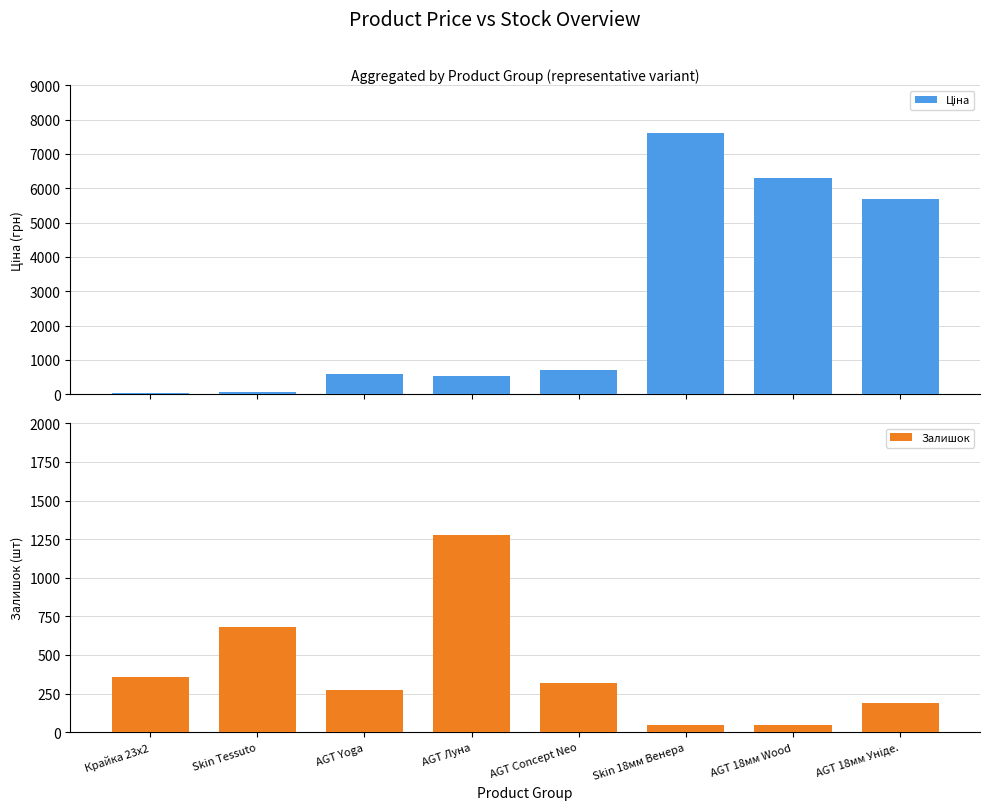

Reading right to left, extract all data points from this chart.

Ціна: 5673.8	6308.8	7596.5	693.7	539.0	589.9	57.0	32.0
Залишок: 190.0	49.0	44.0	318.0	1276.0	273.0	683.0	360.0